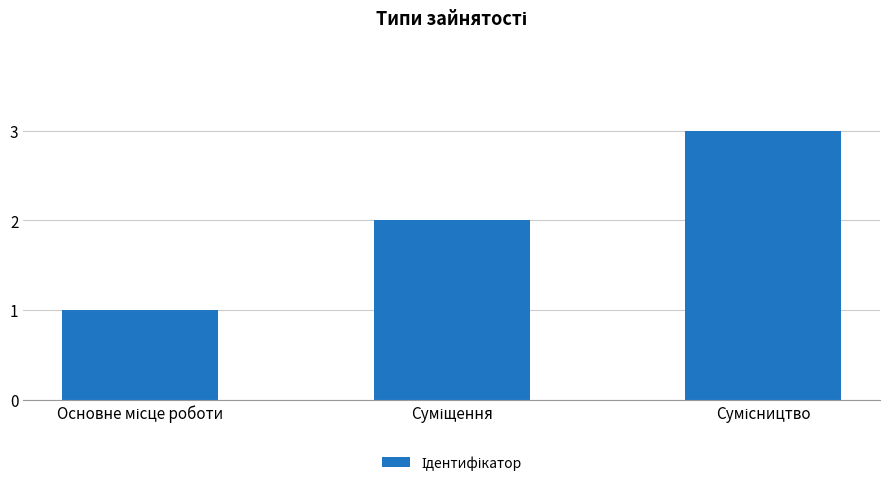

What is the greatest value displayed?

3